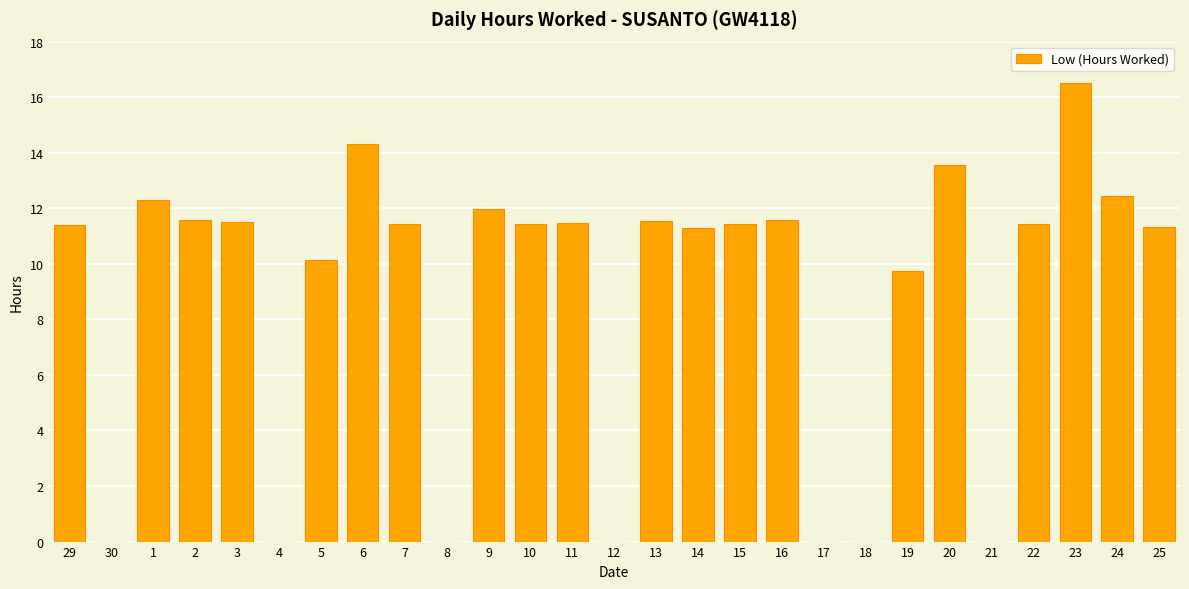

How many categories are shown in the chart?

27